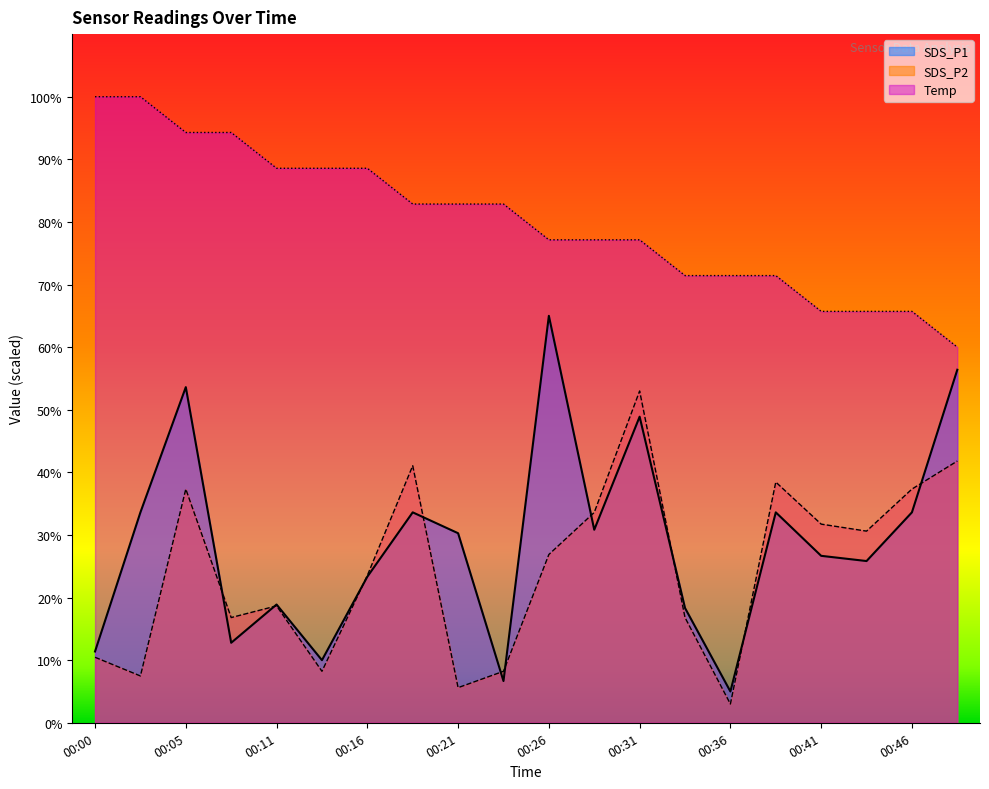

The SDS_P2 series shows 16.8 at 00:08. True or false?

True